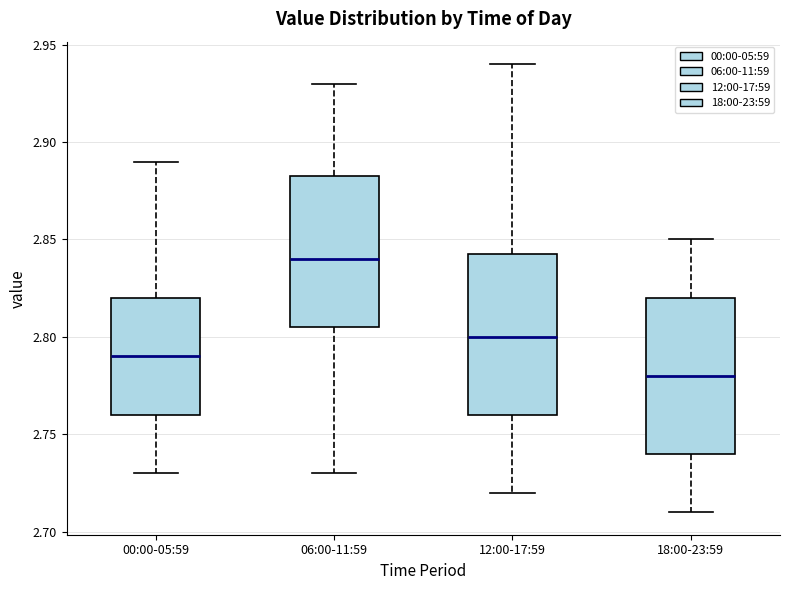

Reading left to right, transcribe this box plot: for each box, give where its median line is, the range the box spans, and where its two whiskers end, as read against the y-axis. The values are not printed on the chart, so give them approximately, as read against the axis.

00:00-05:59: median 2.790, box 2.760 to 2.820, whiskers 2.730 to 2.890
06:00-11:59: median 2.840, box 2.805 to 2.885, whiskers 2.730 to 2.930
12:00-17:59: median 2.800, box 2.760 to 2.845, whiskers 2.720 to 2.940
18:00-23:59: median 2.780, box 2.740 to 2.820, whiskers 2.710 to 2.850